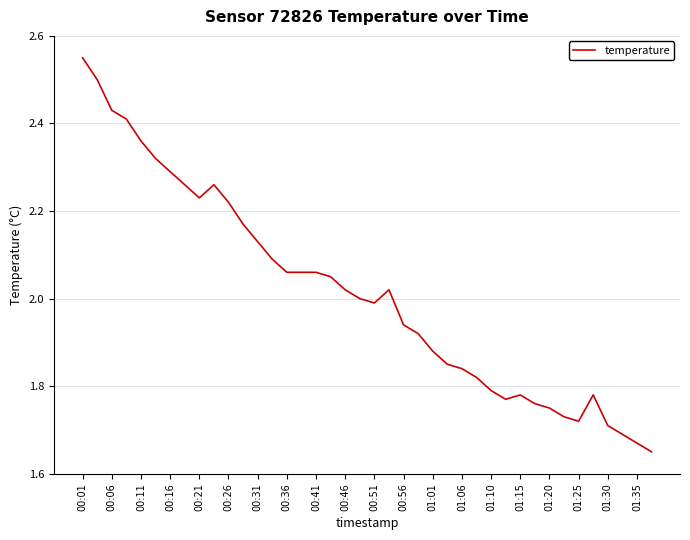

What is the difference between the maximum and minimum values?

0.9